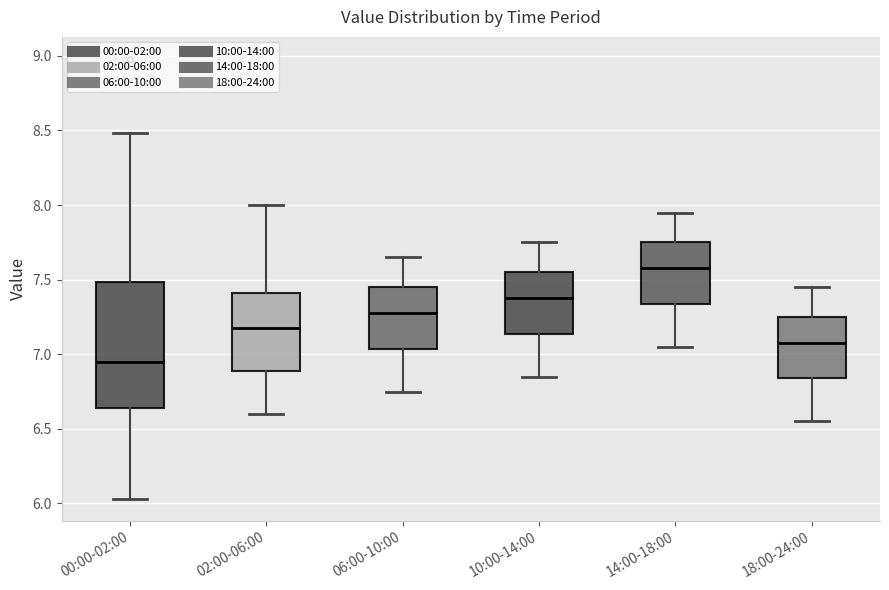

Which box's median line is the lowest?

00:00-02:00